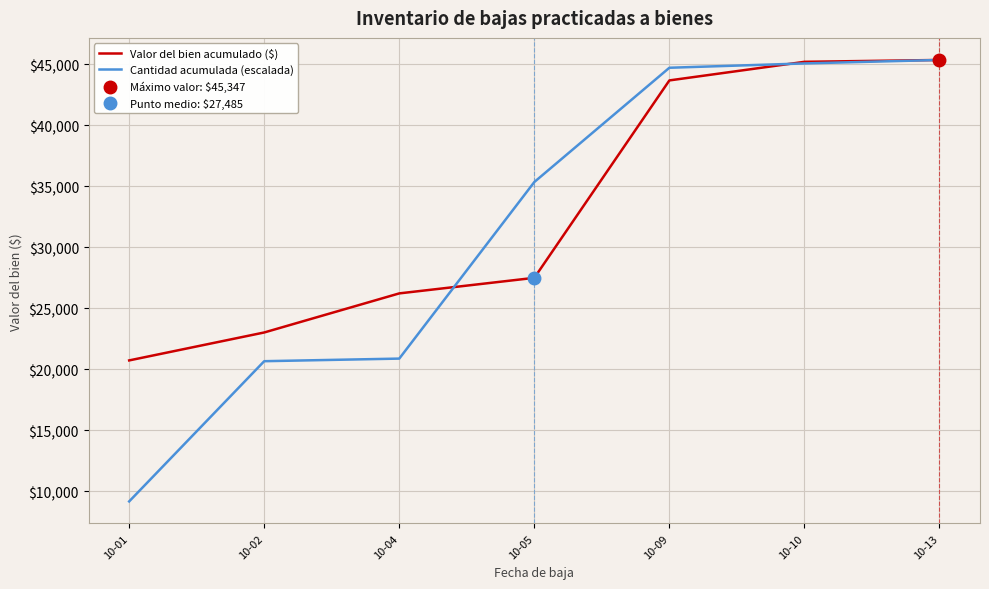

What is the sum of all Valor del bien acumulado ($) values?

231625.1